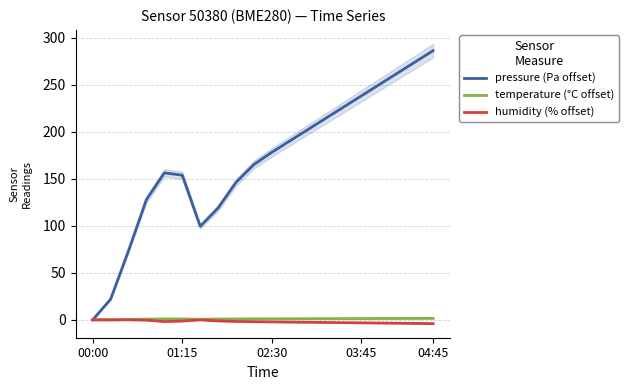

True or false: pressure (Pa offset) has a value of -195.4 at 00:00.

False